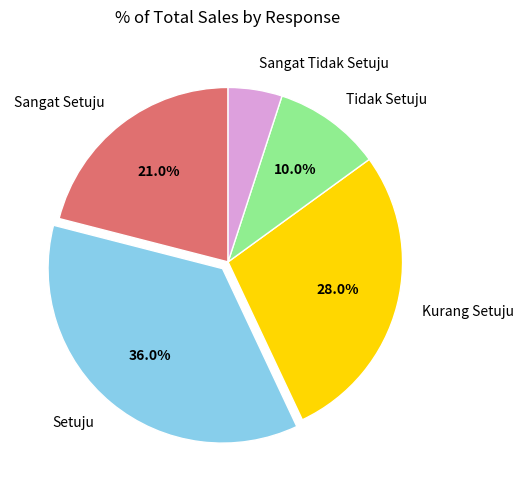

To the nearest percent, what is the average slice percentage?

20%